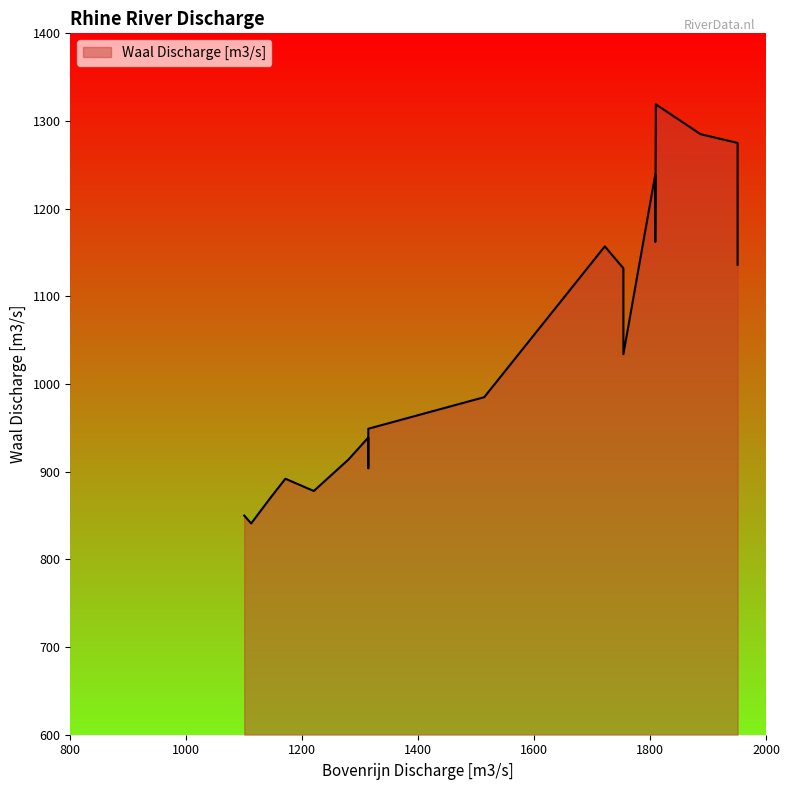

What is the greatest value displayed?

1319